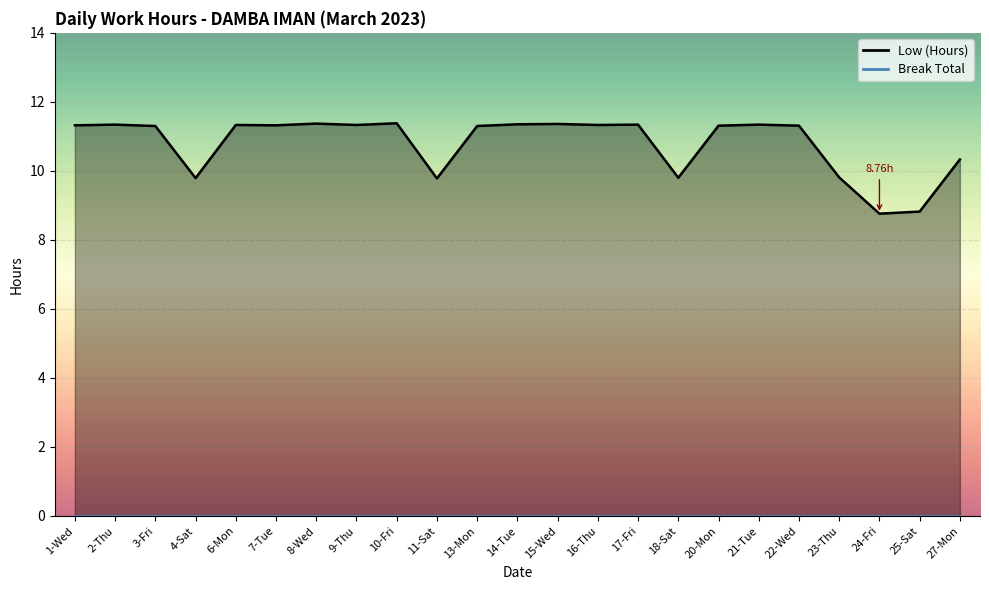

How many data points are above 11?

16